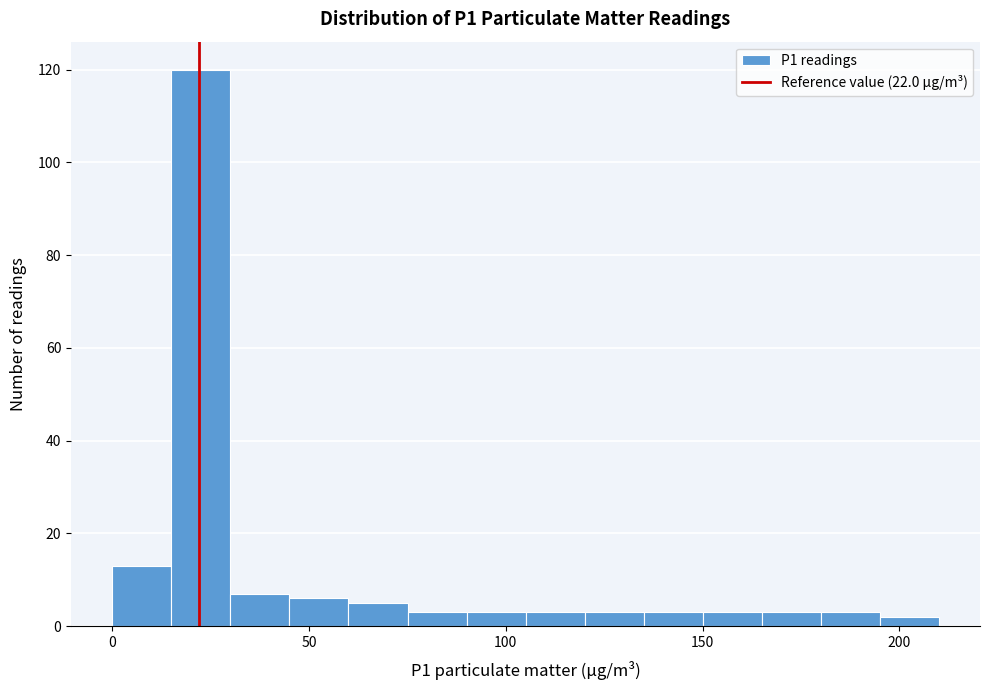

Around what value on the x-axis is the tallest bar? Give the approximate position of its centre, as read against the axis.

25